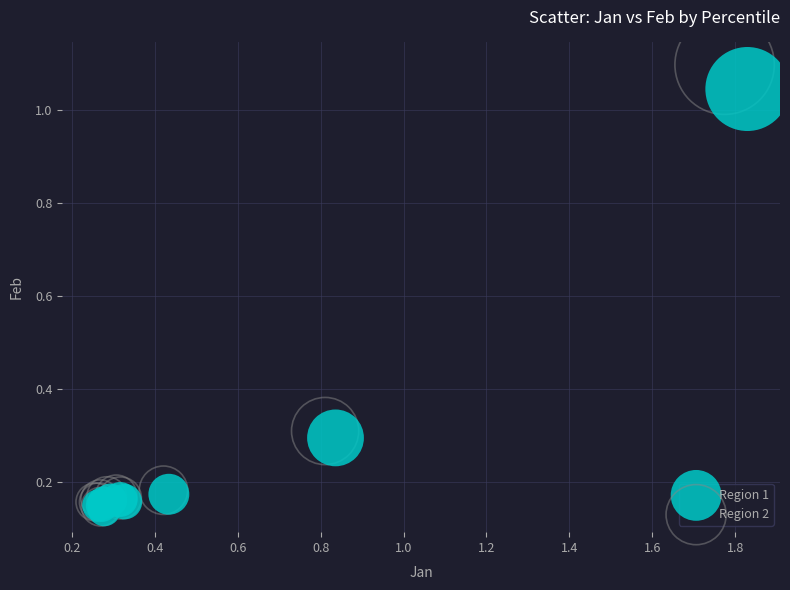

Which series has the widest spread of Y values?

Region 2